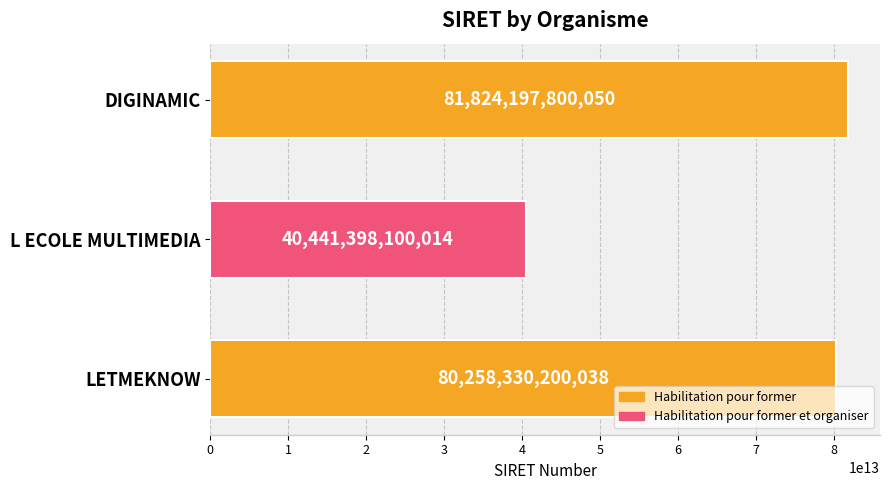

Which has a higher value, DIGINAMIC or L ECOLE MULTIMEDIA?

DIGINAMIC